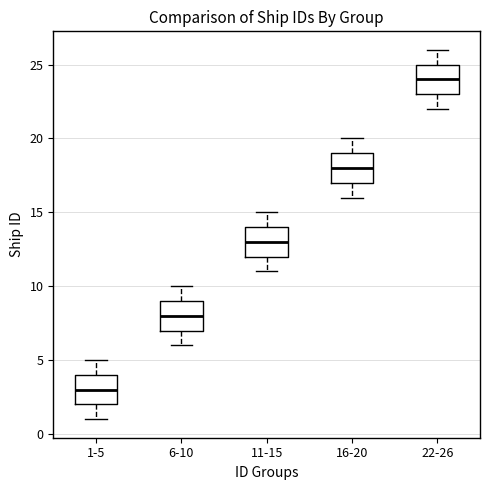

Reading left to right, transcribe this box plot: for each box, give where its median line is, the range the box spans, and where its two whiskers end, as read against the y-axis. The values are not printed on the chart, so give them approximately, as read against the axis.

1-5: median 3, box 2 to 4, whiskers 1 to 5
6-10: median 8, box 7 to 9, whiskers 6 to 10
11-15: median 13, box 12 to 14, whiskers 11 to 15
16-20: median 18, box 17 to 19, whiskers 16 to 20
22-26: median 24, box 23 to 25, whiskers 22 to 26